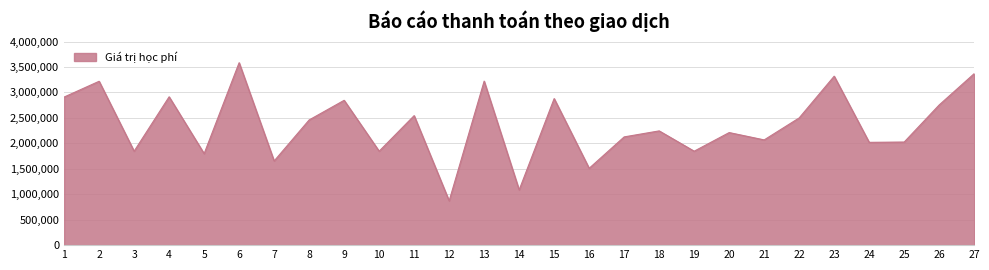

What is the minimum value shown in the chart?

870000